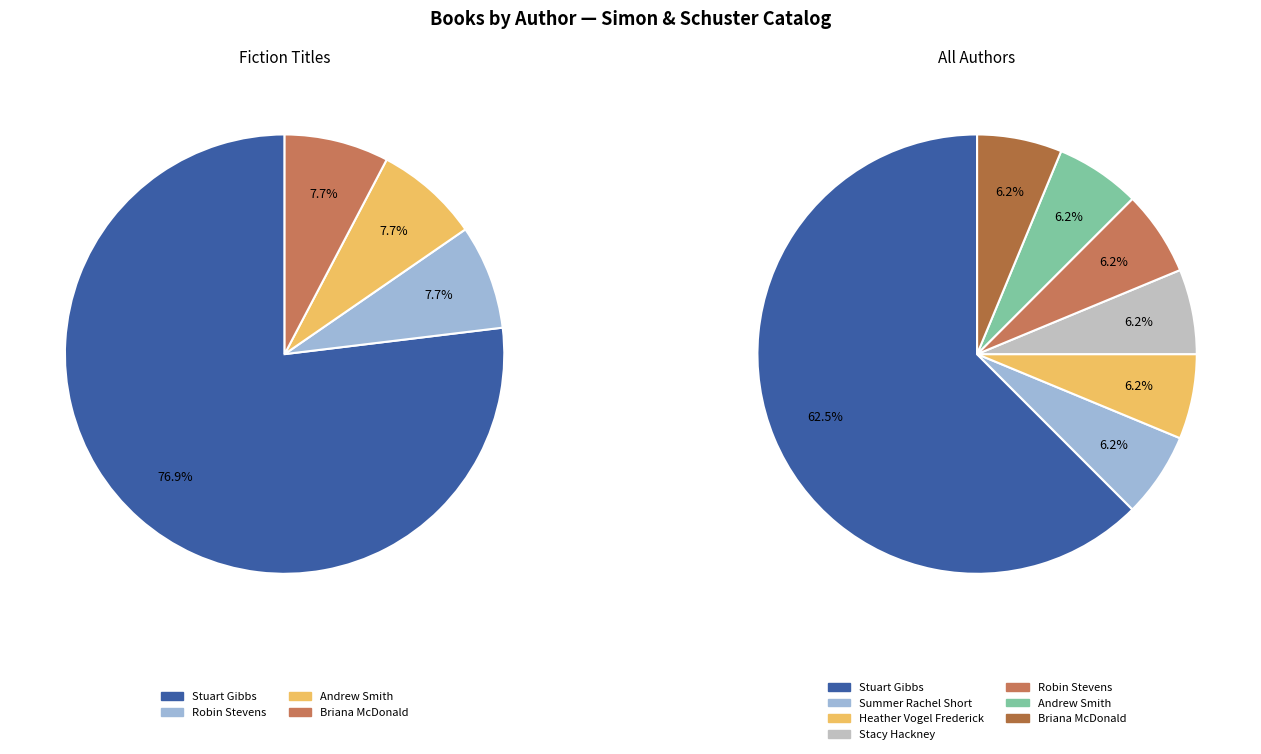

Do Briana McDonald and Andrew Smith together represent more than half of the pie?

No